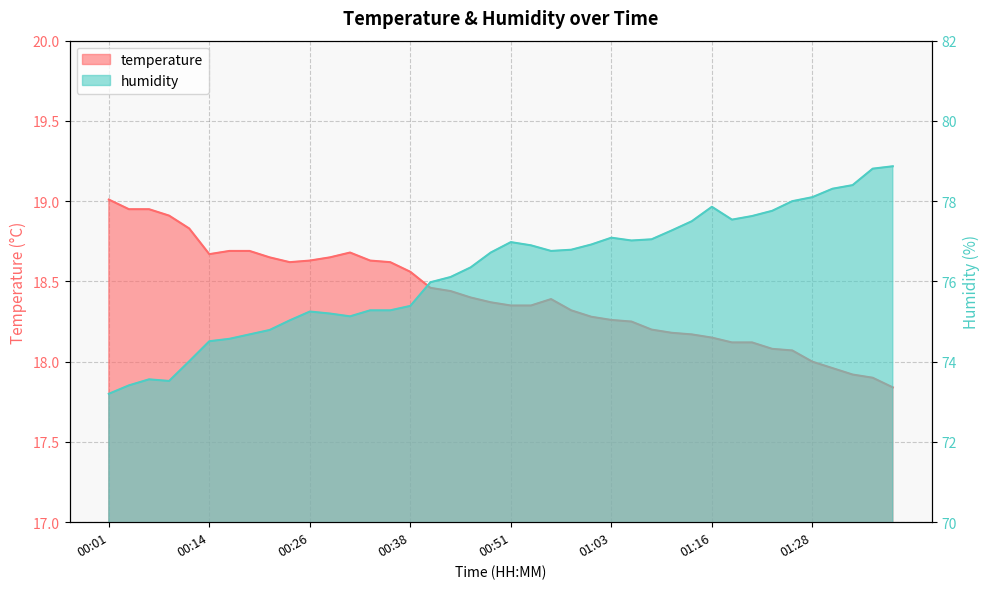

Which series has the largest total across all categories?

humidity